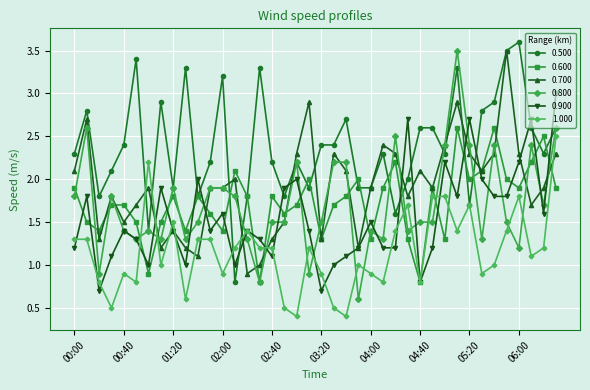

At how many categories does at least one series exceed 0?

40